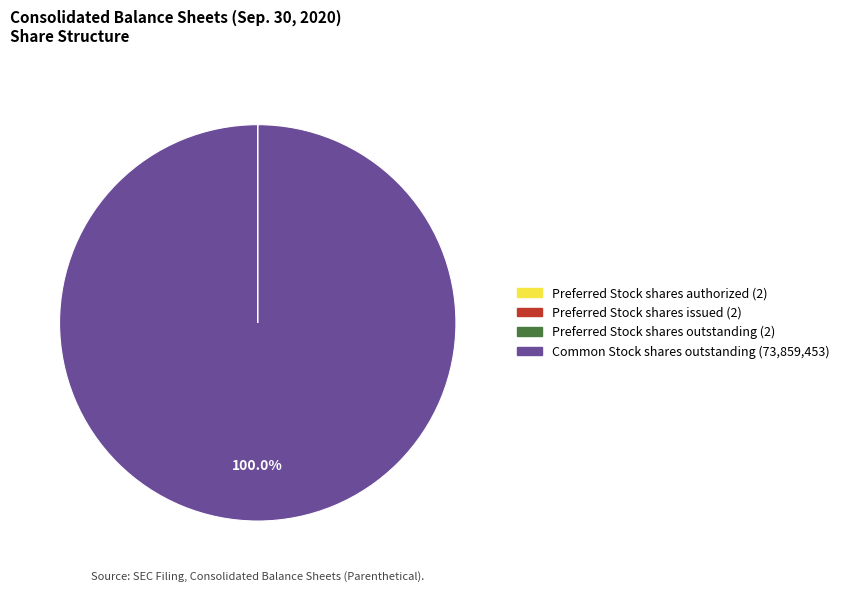

Does any single category account for the majority?

Yes